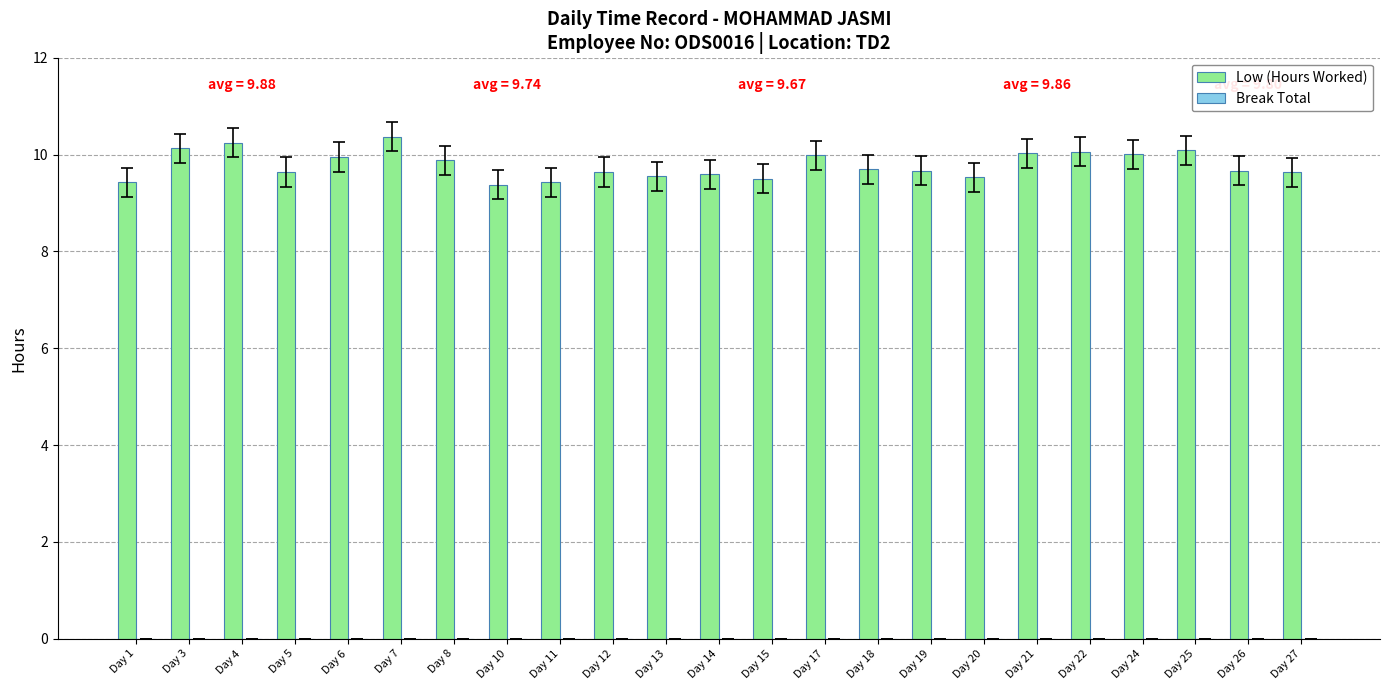

Between Day 10 and Day 3, which is larger?

Day 3